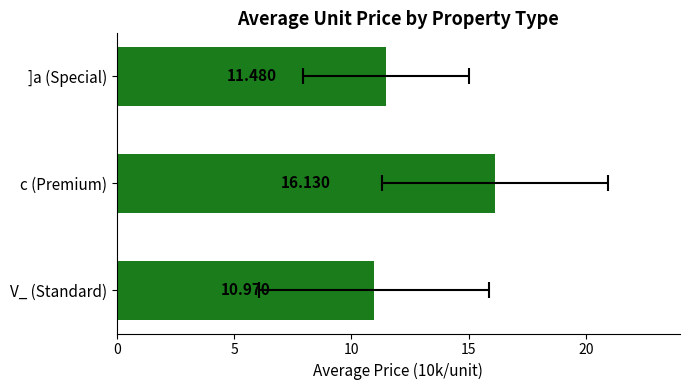

What is the difference between the second highest and minimum values?

0.5